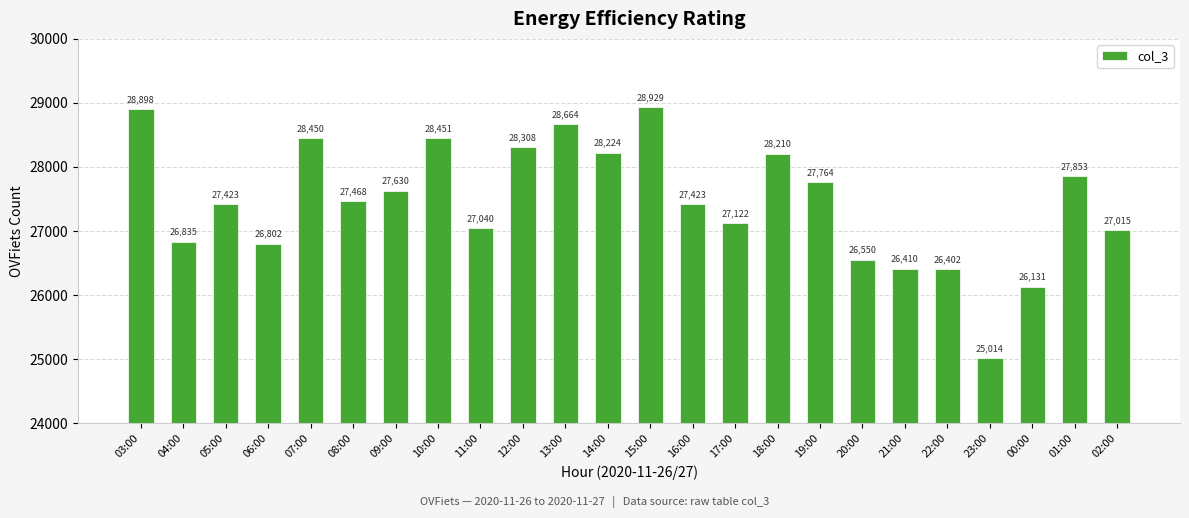

What is the greatest value displayed?

28929